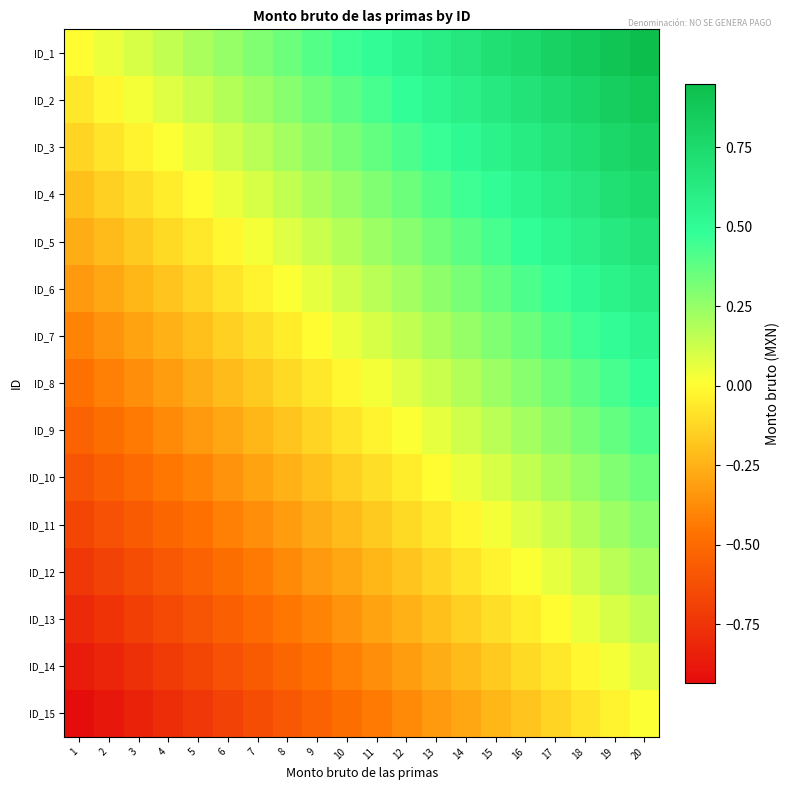

Which series has the widest spread of values?

ID_1